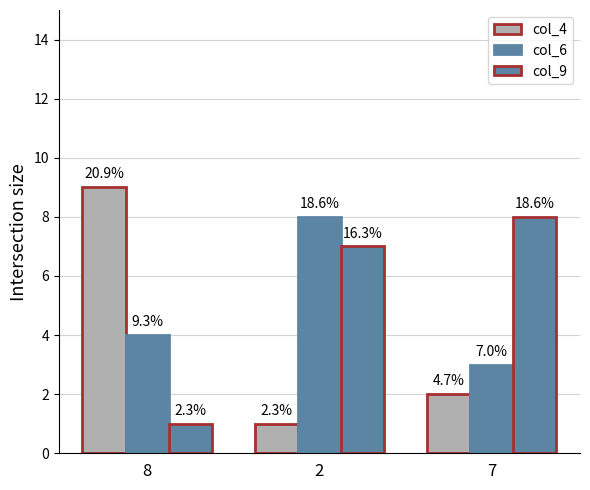

Does the chart contain any negative values?

No